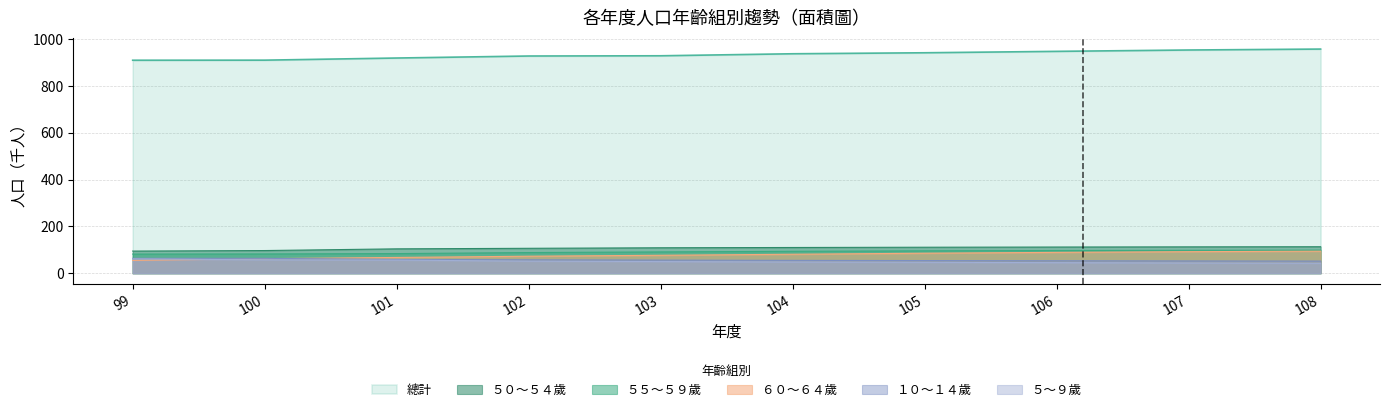

Is it true that ５～９歲 equals 42.8 at 108?

True